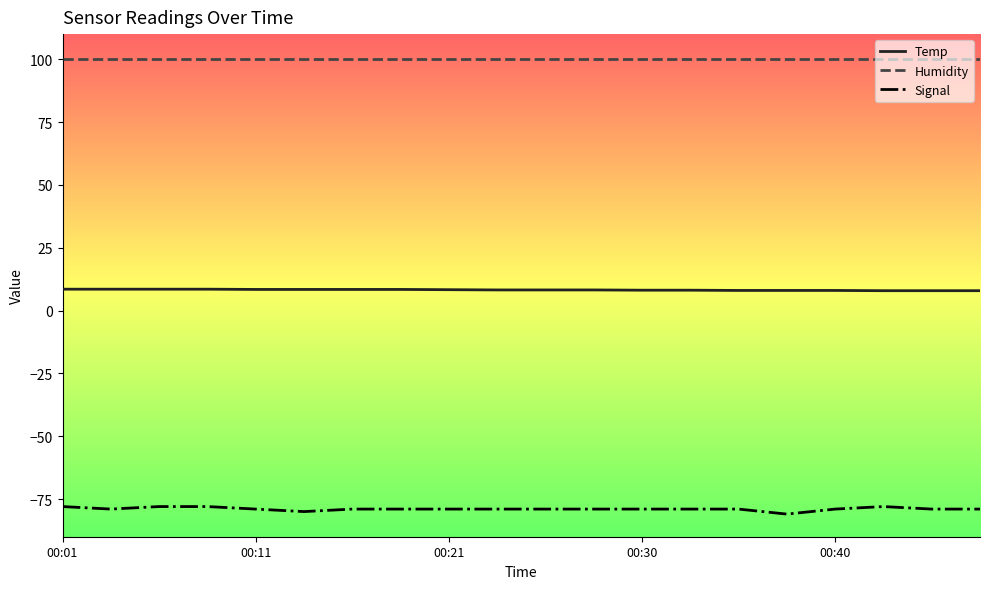

Rank the series by their maximum value, from lowest to highest.

Signal, Temp, Humidity